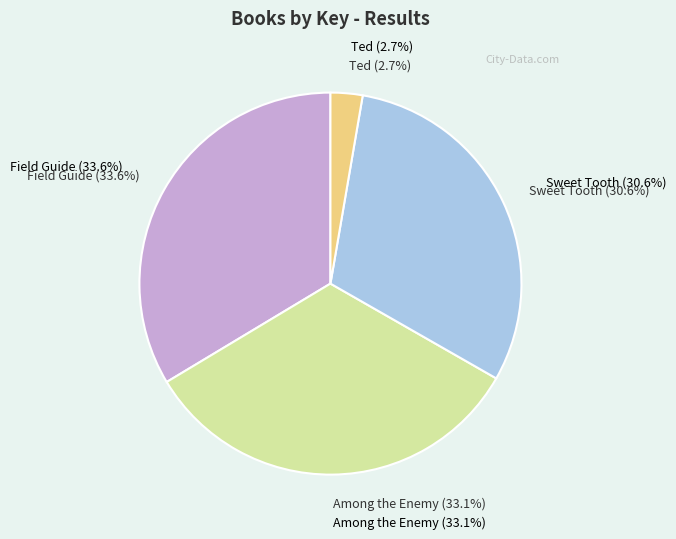

What is the smallest slice in the pie chart?

Ted